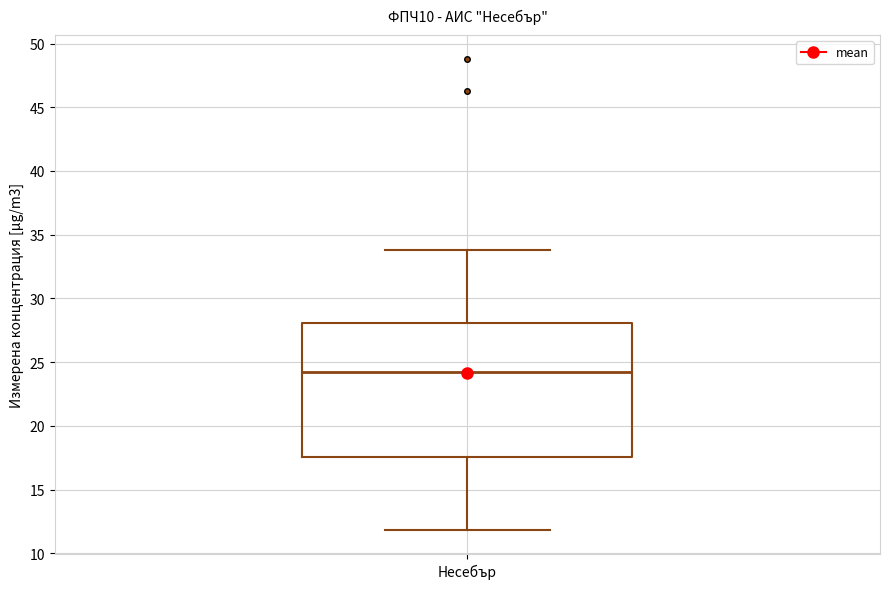

Read this box plot against the y-axis: the position of the median line, the range covered by the box, and the ends of both whiskers. The values are not printed on the chart, so give them approximately, as read against the axis.

median 24.0, box 17.5 to 28.0, whiskers 12.0 to 34.0